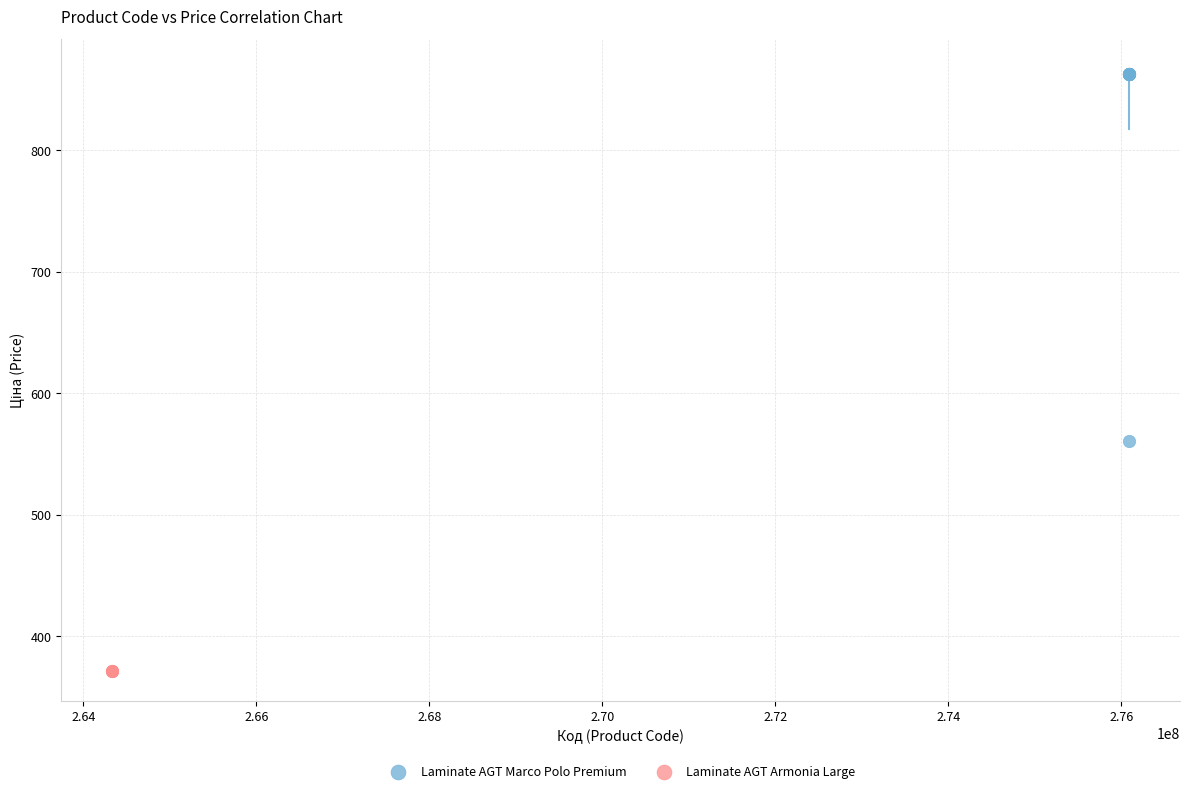

Which series contains the lowest Y value?

Laminate AGT Armonia Large